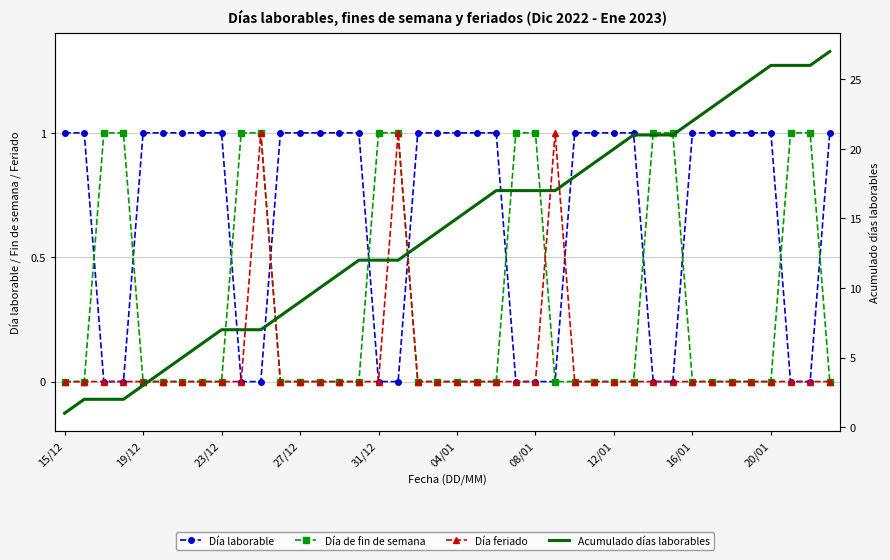

Is it true that Acumulado días laborables equals 12 at 31/12?

True